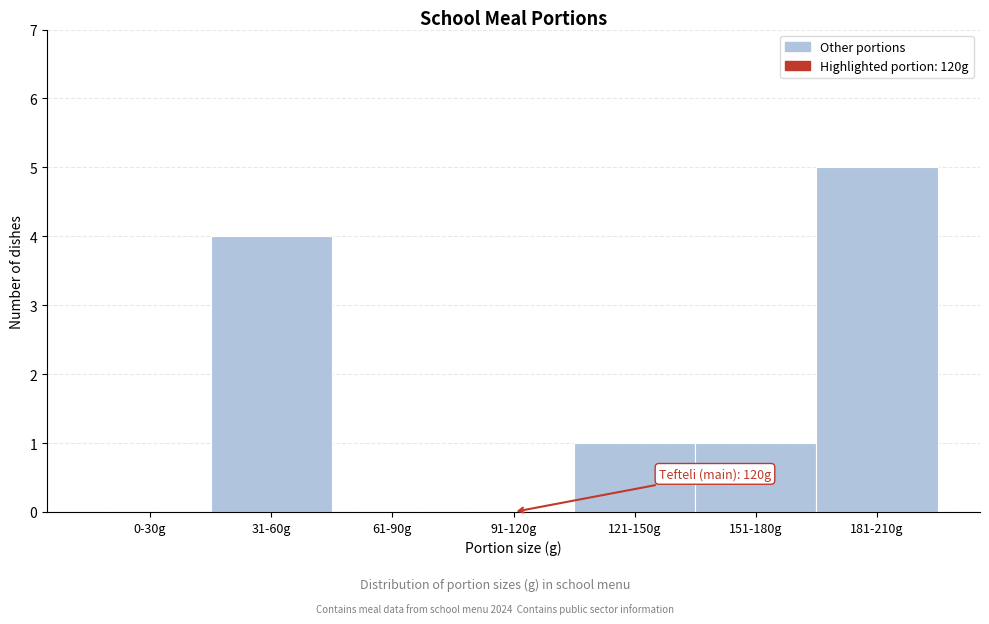

Reading left to right, transcribe all the data shown in this chart.

0-30g=0	31-60g=4	61-90g=0	91-120g=0	121-150g=1	151-180g=1	181-210g=5